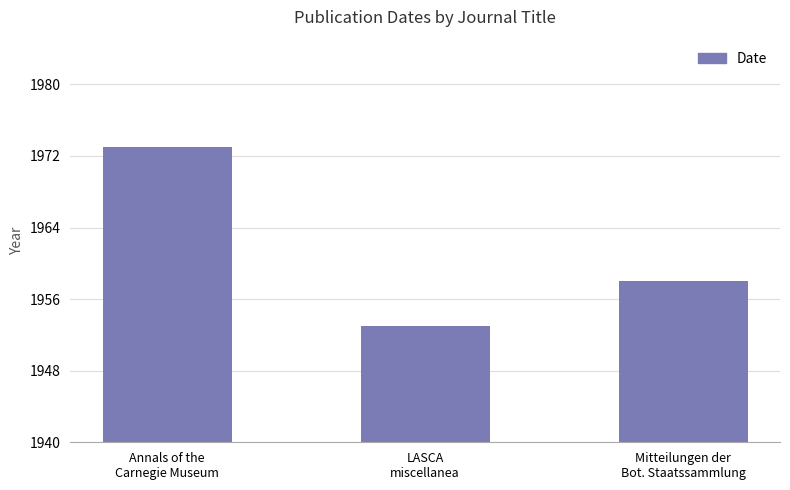

Reading right to left, list all the values displayed in this chart.

Mitteilungen der
Bot. Staatssammlung=1958	LASCA
miscellanea=1953	Annals of the
Carnegie Museum=1973